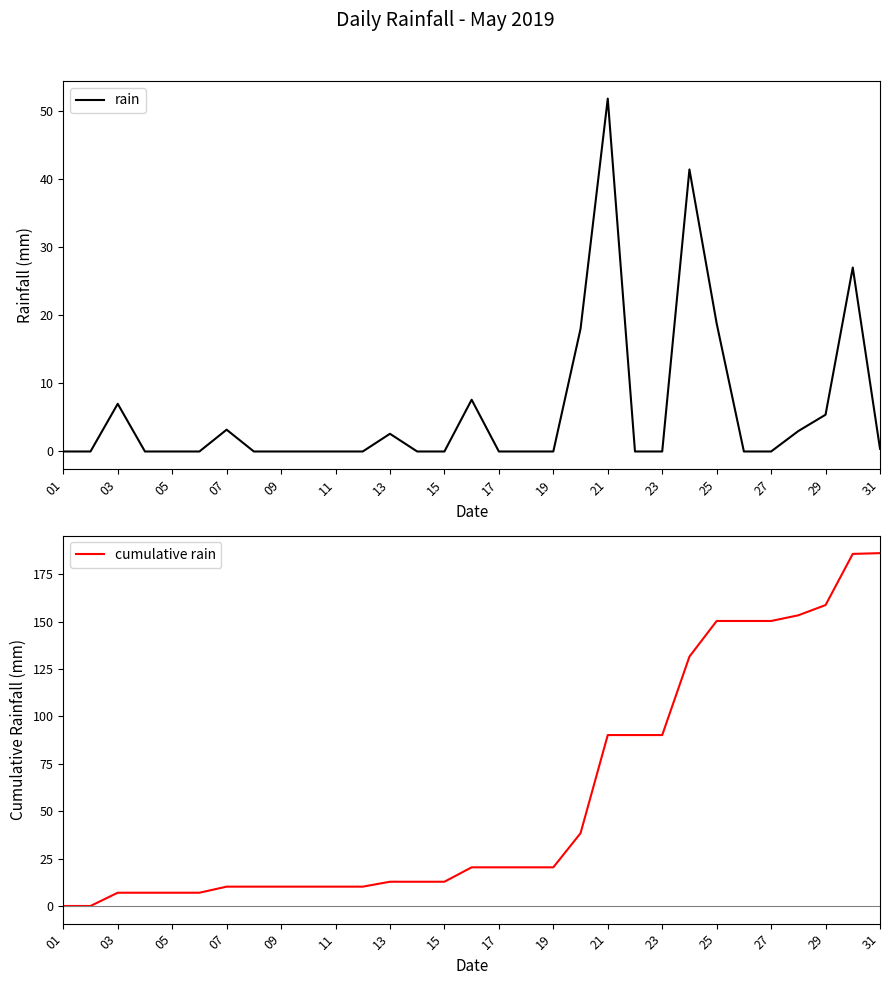

What is the sum of all rain values?

186.2